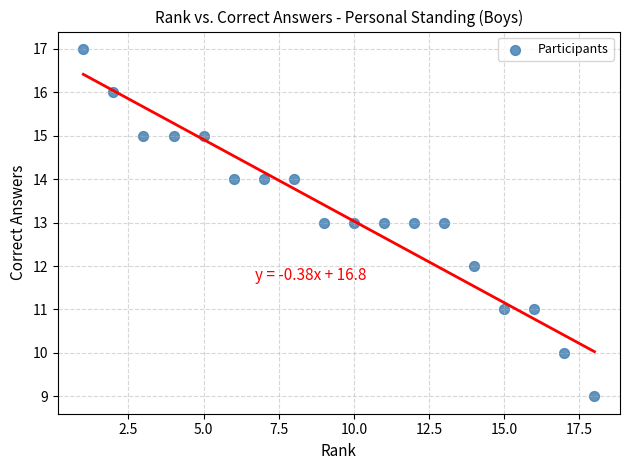

What is the range of X values (max minus min)?

17